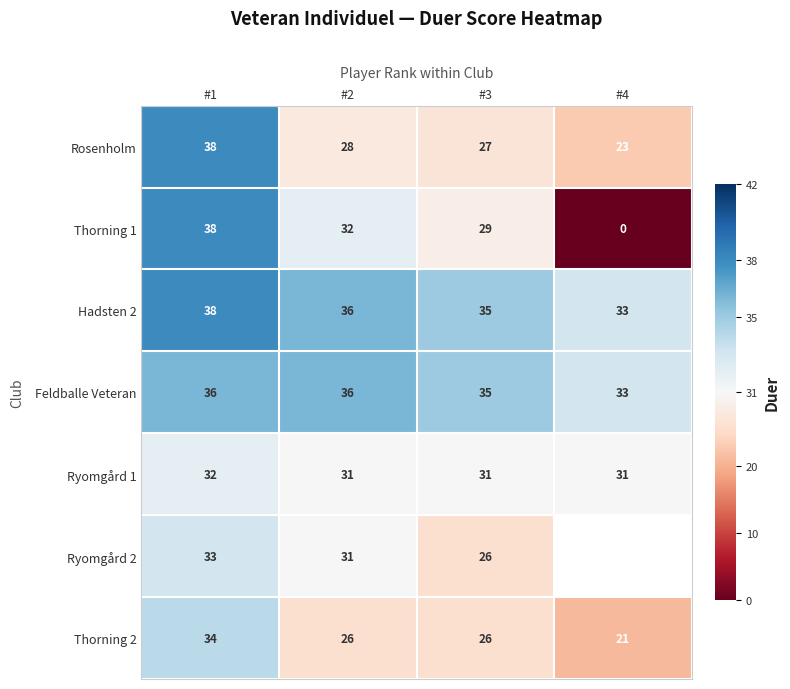

At which label does Thorning 2 reach its peak?

#1